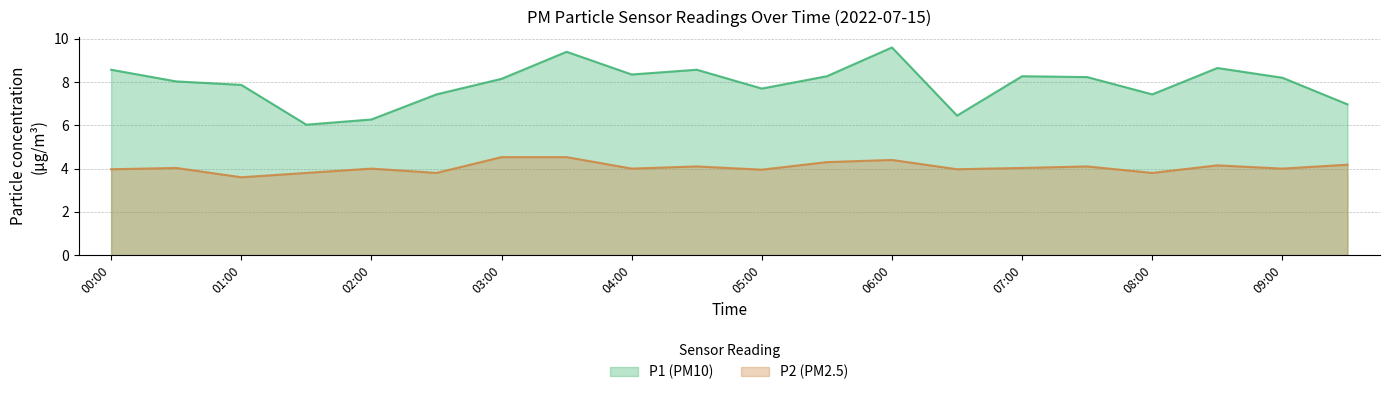

What is the average value of the P1 series?

7.9